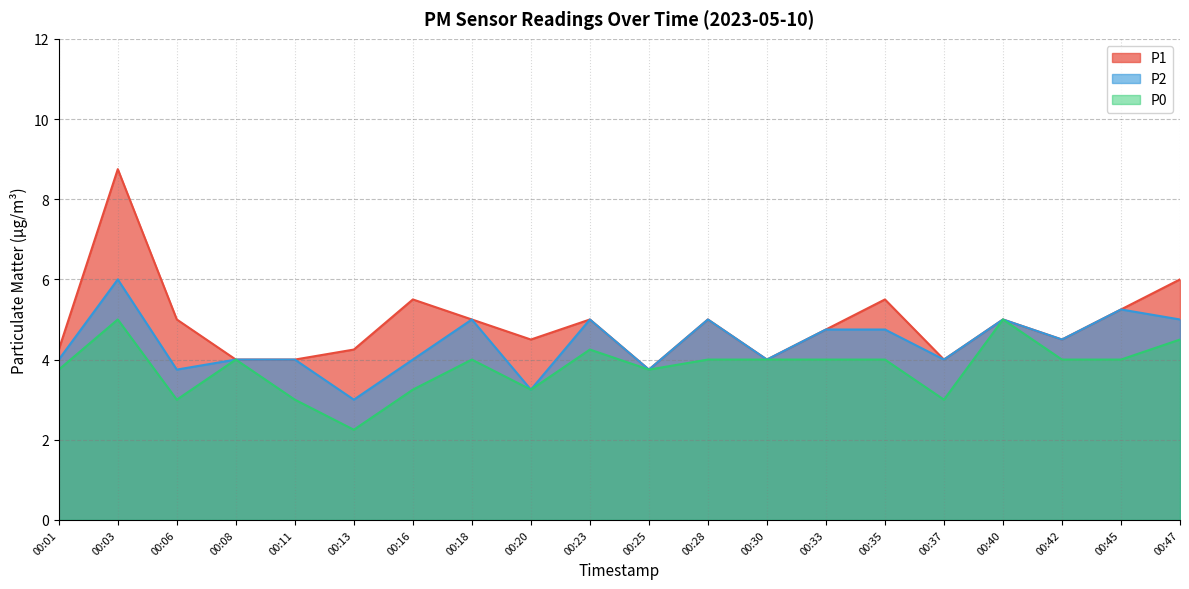

Count the number of categories in the chart.

20